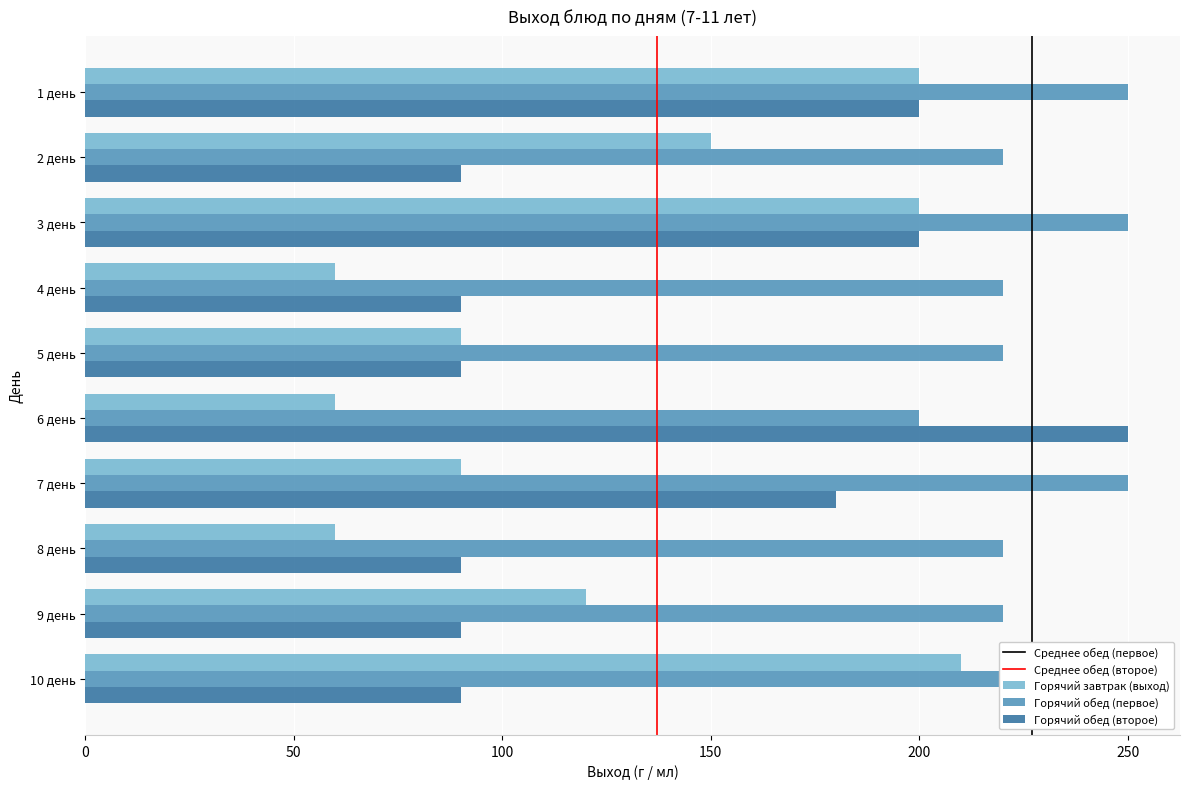

Read the Горячий обед (второе) value at 8 день.

90